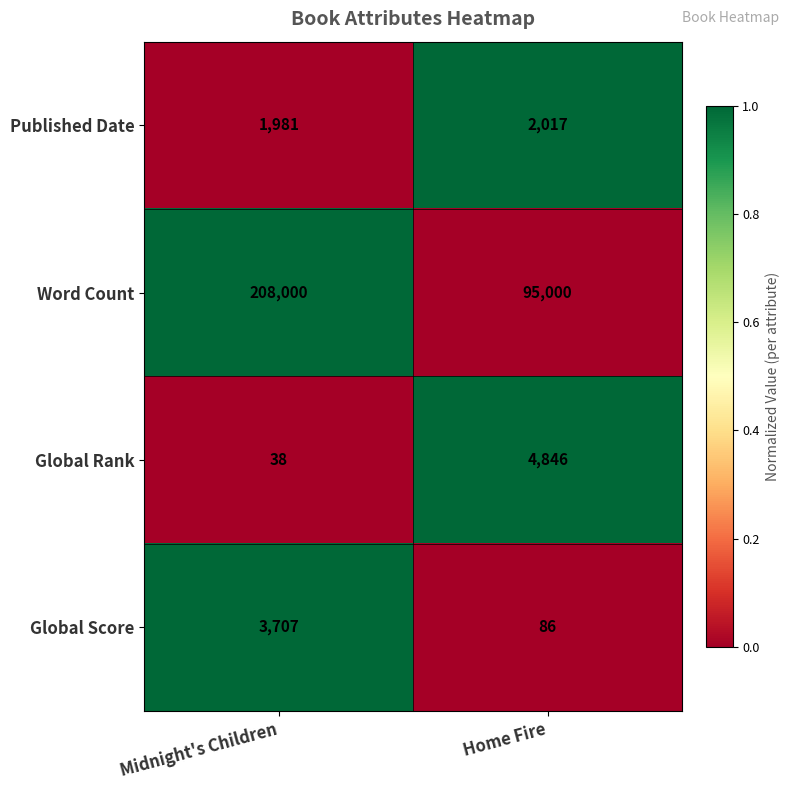

What is the difference between the maximum and minimum values in the Global Rank series?

4808